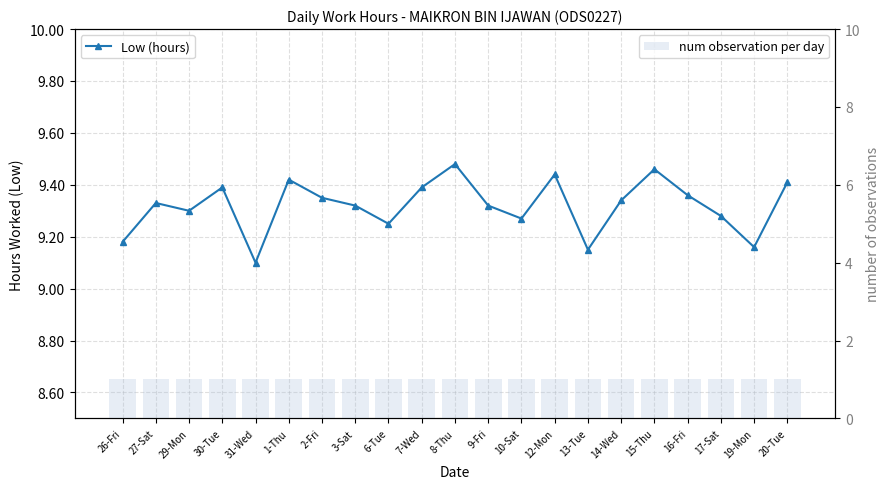

The value of num observation per day at 30-Tue is 1.0. True or false?

True